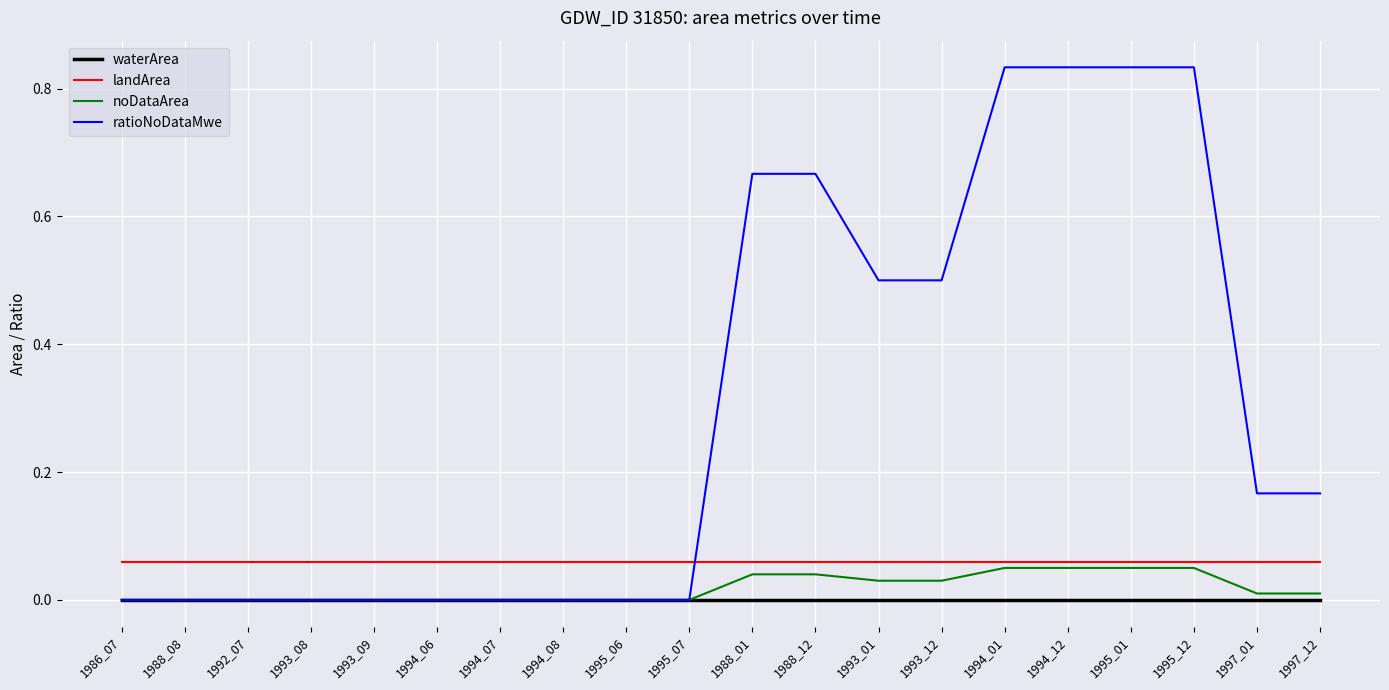

Which series has the largest total across all categories?

ratioNoDataMwe